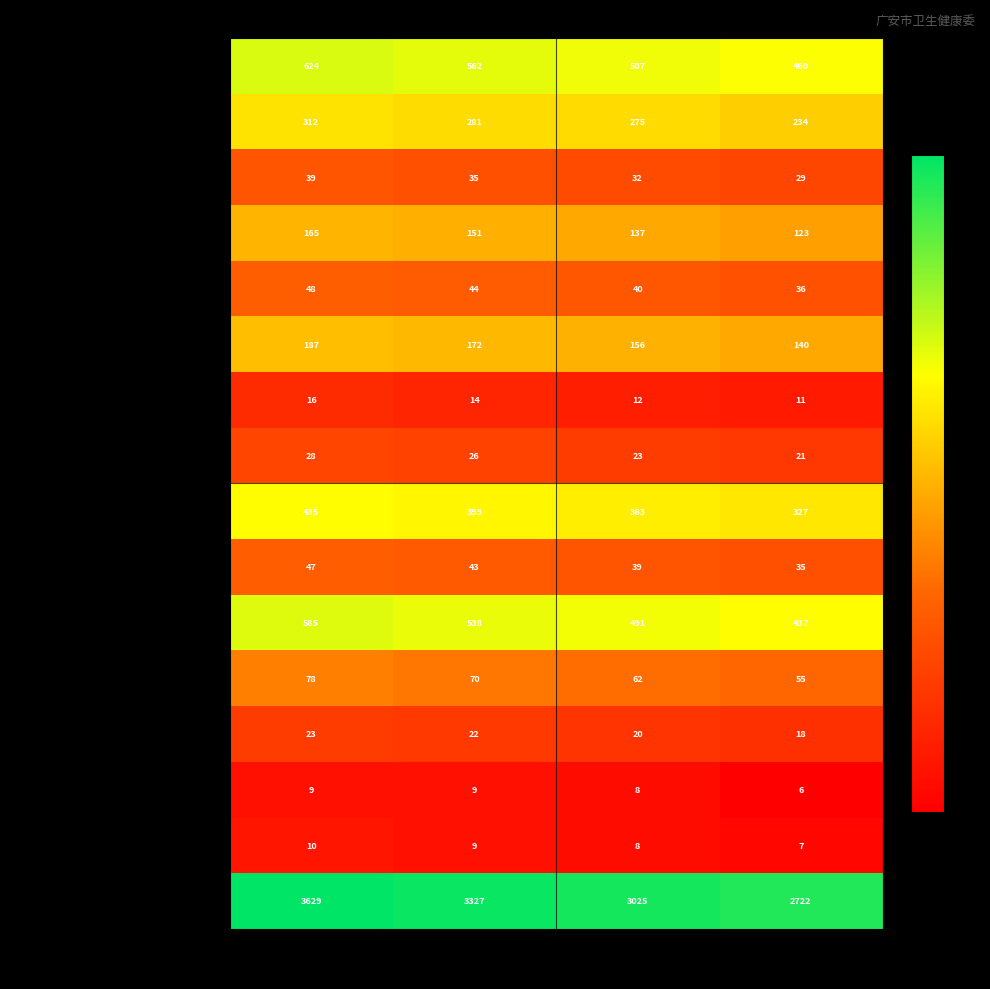

What is the maximum value shown in the chart?

3629